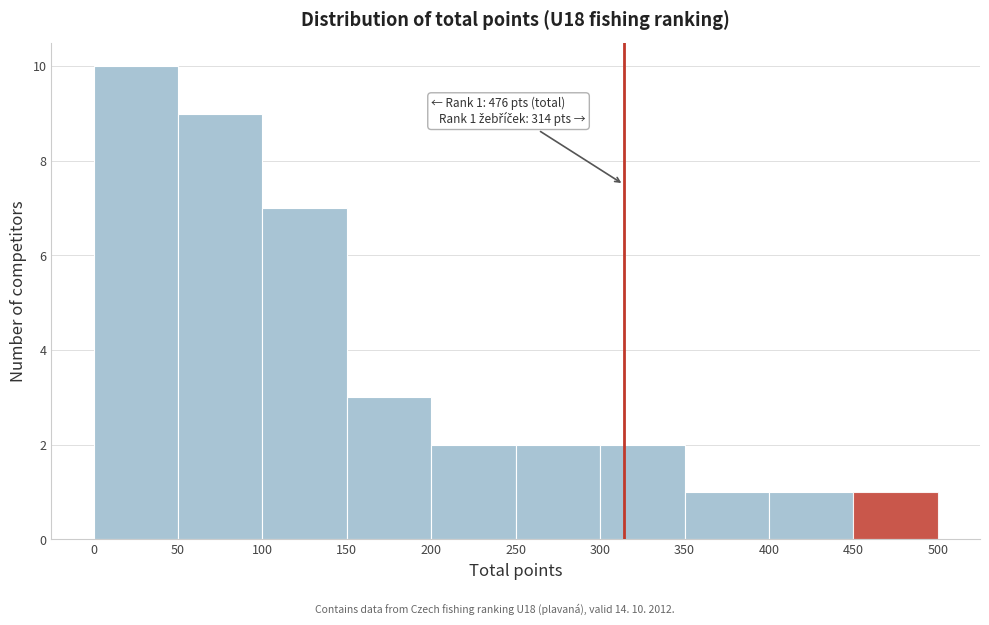

Which range on the x-axis has the tallest bar?

0 to 50